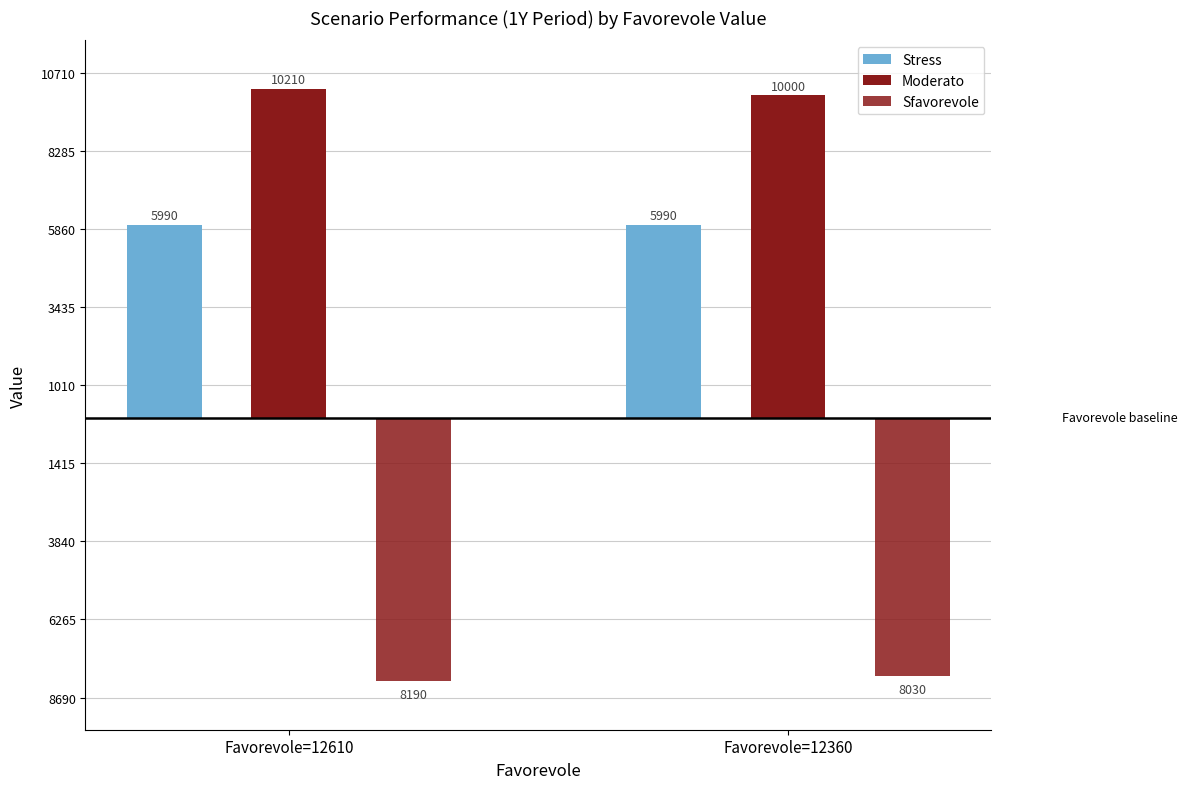

Count the number of data series in this chart.

3